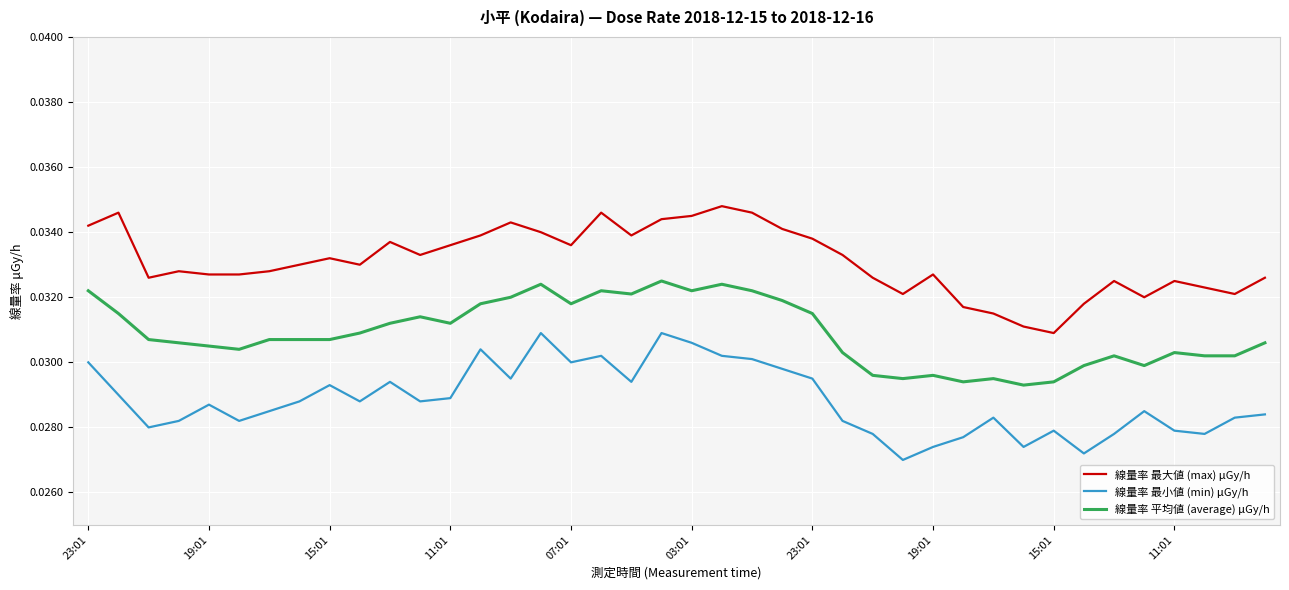

True or false: 線量率 平均値 (average) μGy/h and 線量率 最大値 (max) μGy/h cross at least once.

False